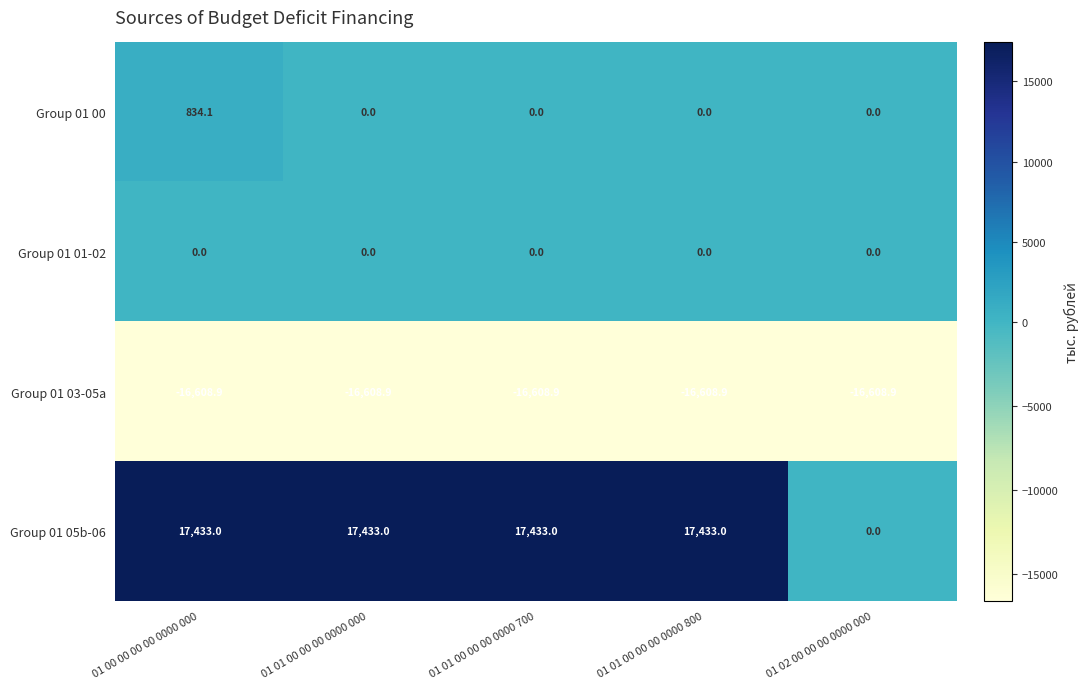

Is it true that Group 01 00 equals 0.0 at 01 01 00 00 00 0000 800?

True